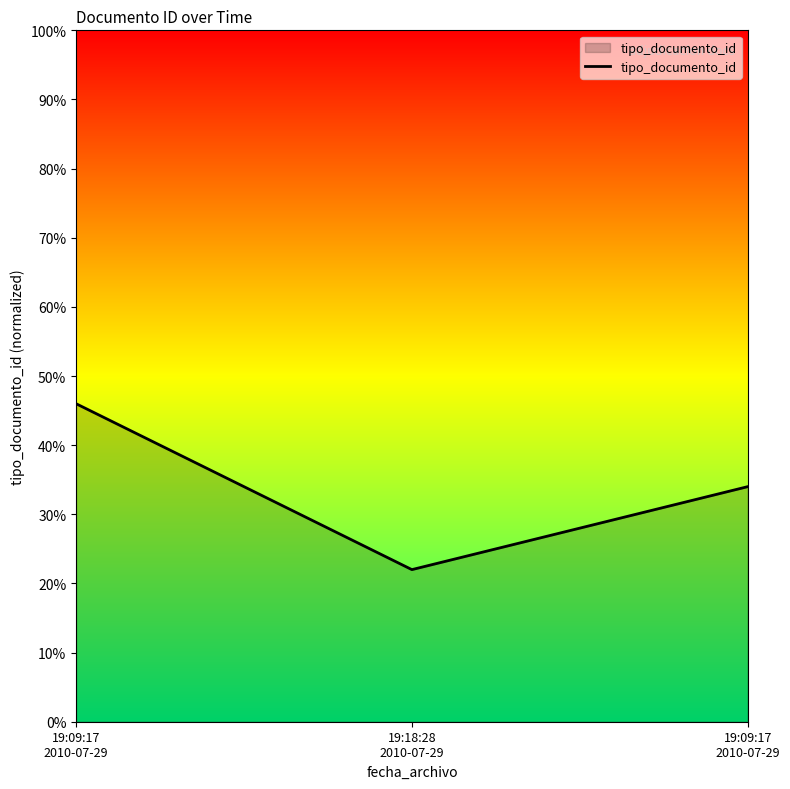

How many values are below 34?

1